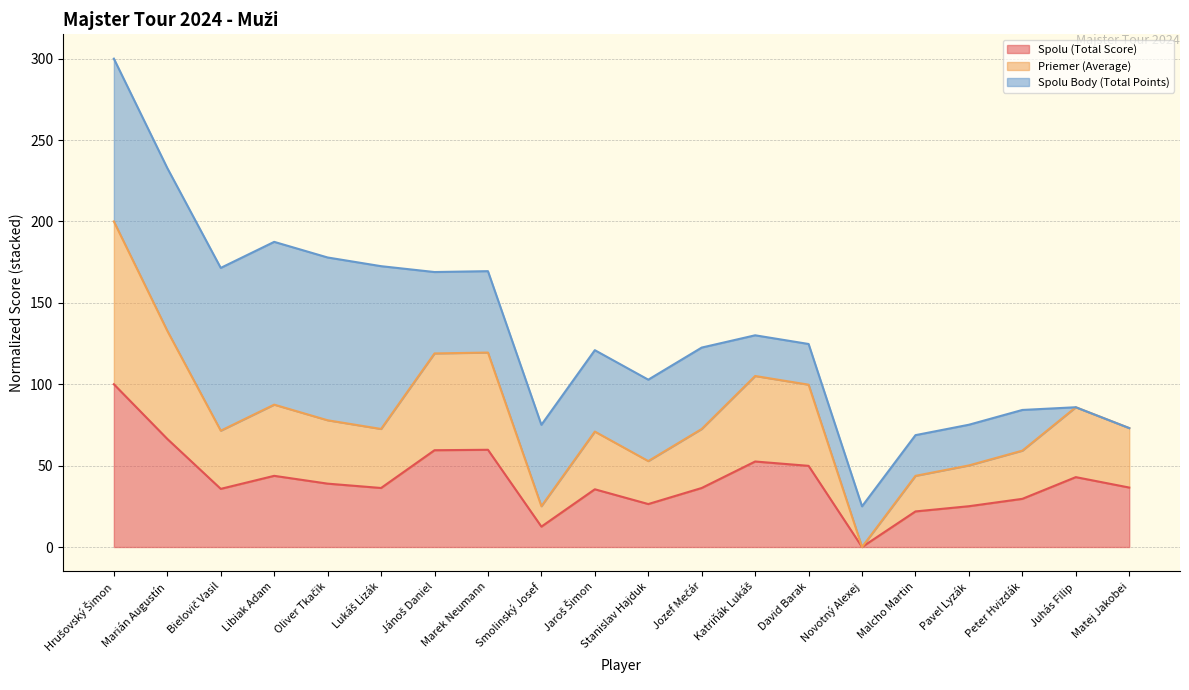

Does the chart have visible grid lines?

Yes